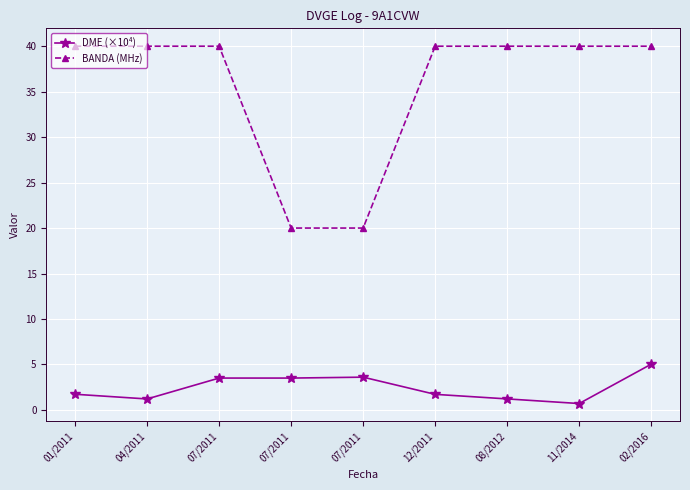

How many lines are shown in the chart?

2